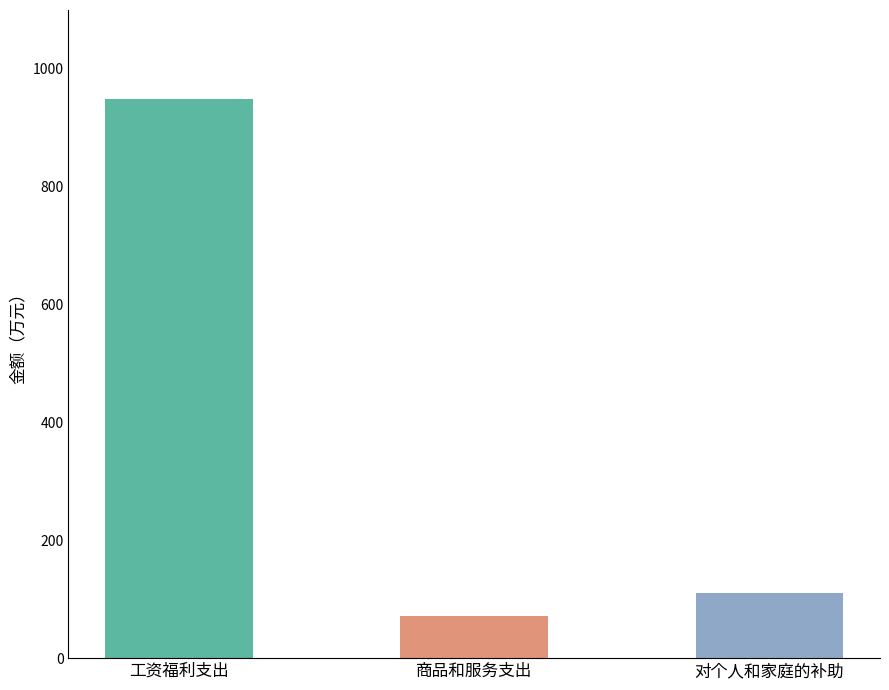

The value at 对个人和家庭的补助 is 110.0. True or false?

True